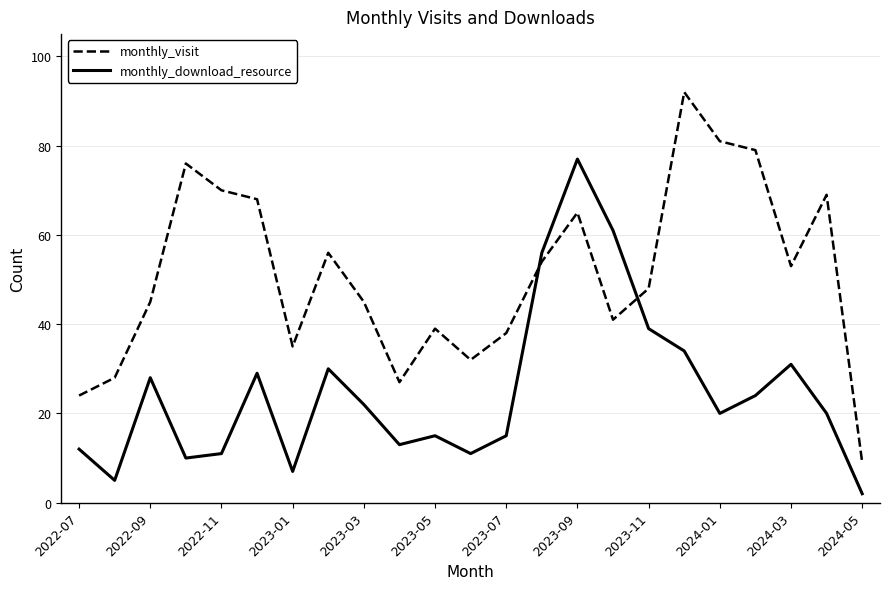

What is the maximum value for monthly_download_resource?

77